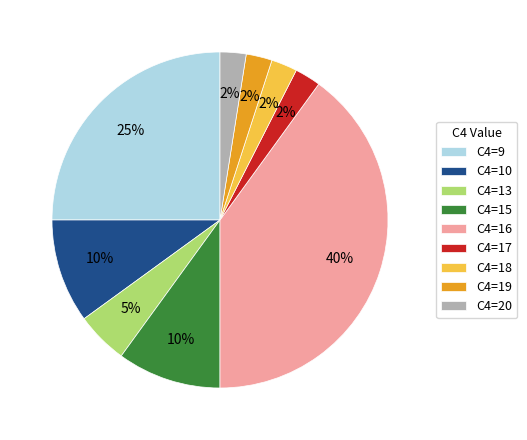

Which slice is the largest?

C4=16